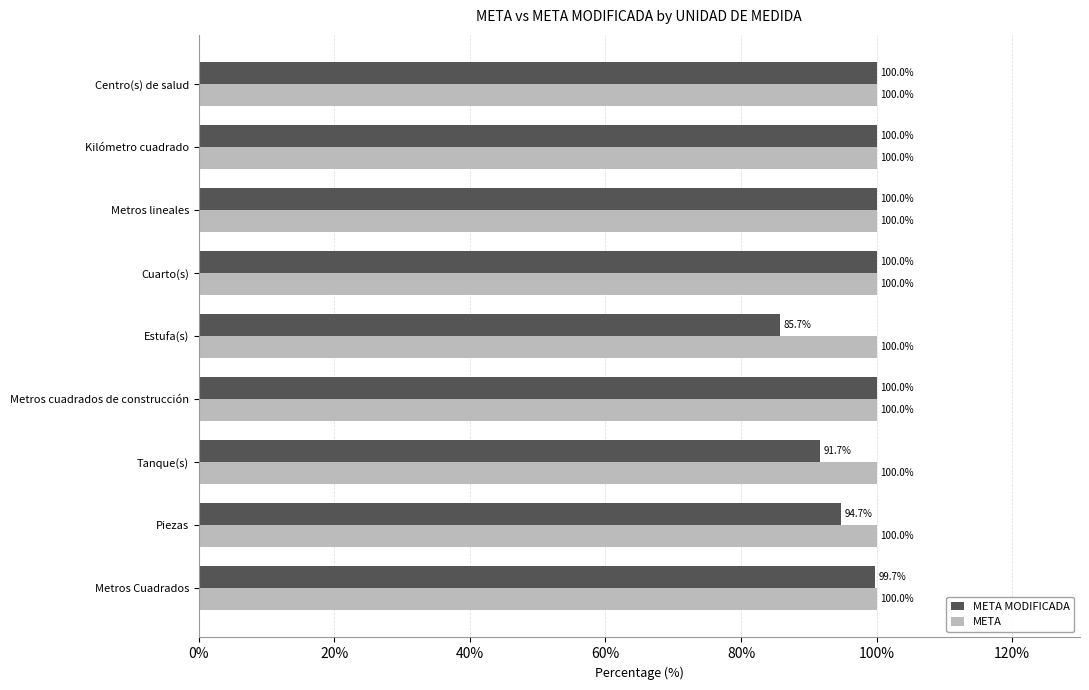

Which series changed the most between Piezas and Tanque(s)?

META MODIFICADA